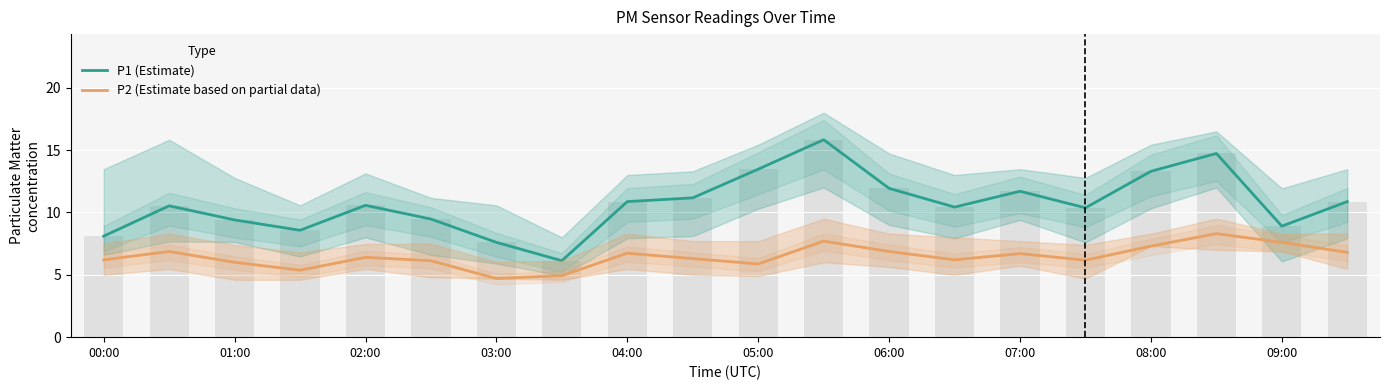

The P2 (Estimate based on partial data) series shows 1.2 at 07:00. True or false?

False